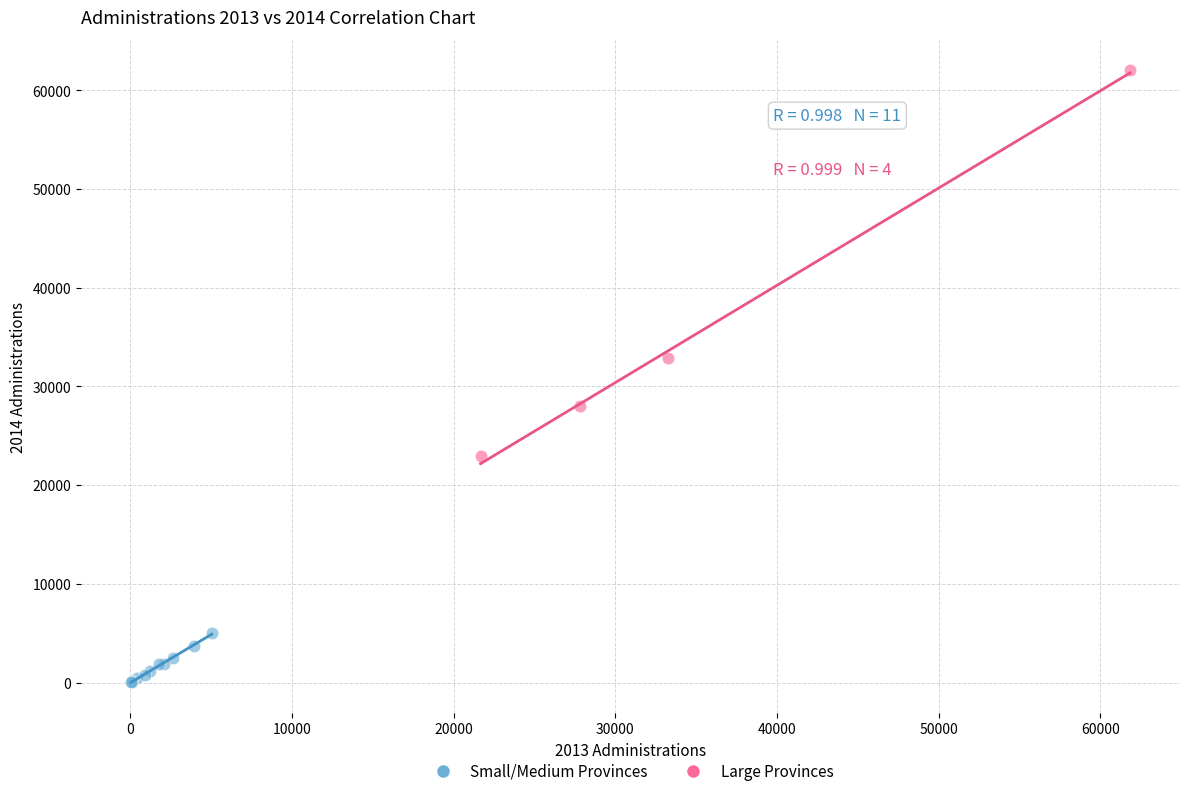

Which series has the largest Y range (max minus min)?

Large Provinces